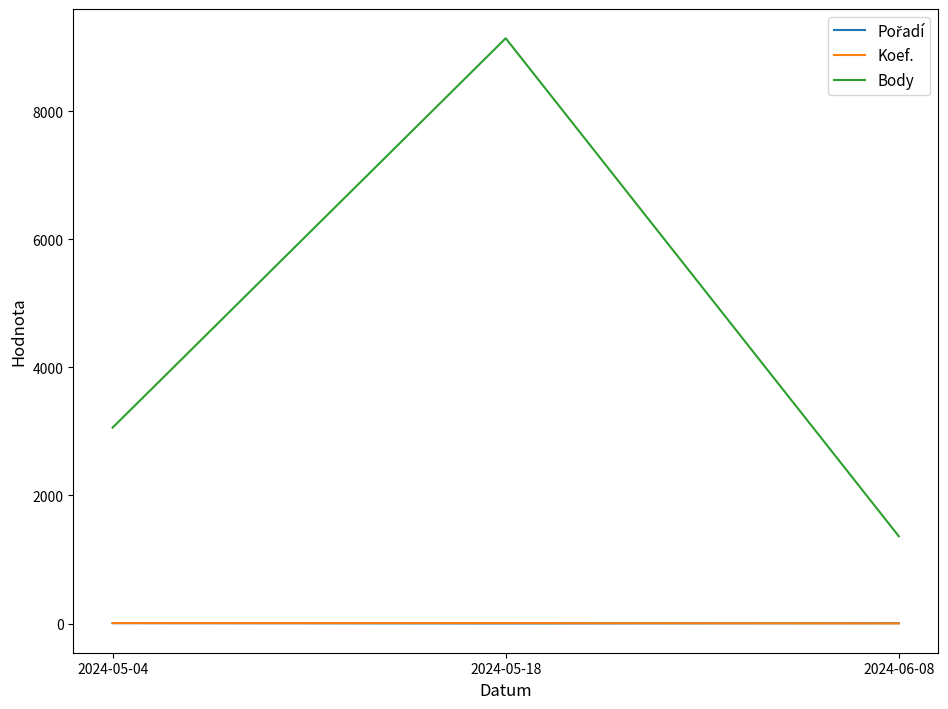

Where is Body nearest to the value 5249?

2024-05-04